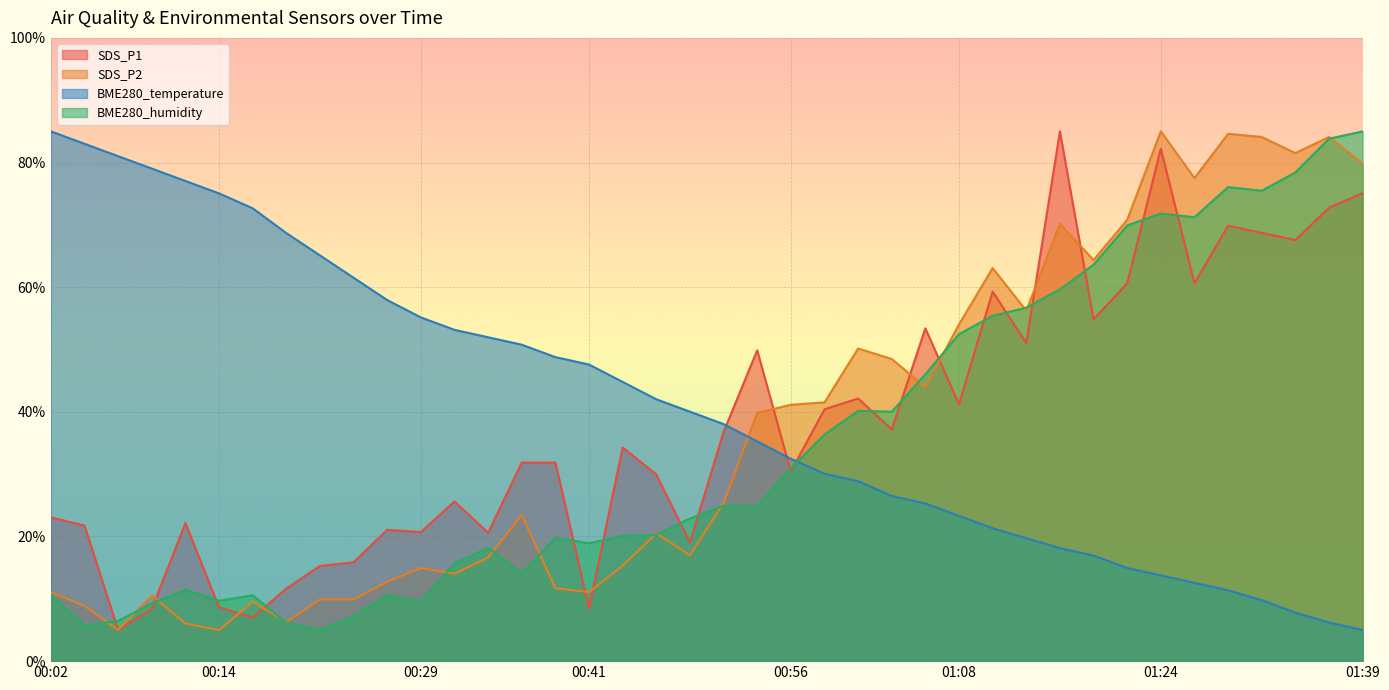

What position from the right is 00:41?

24